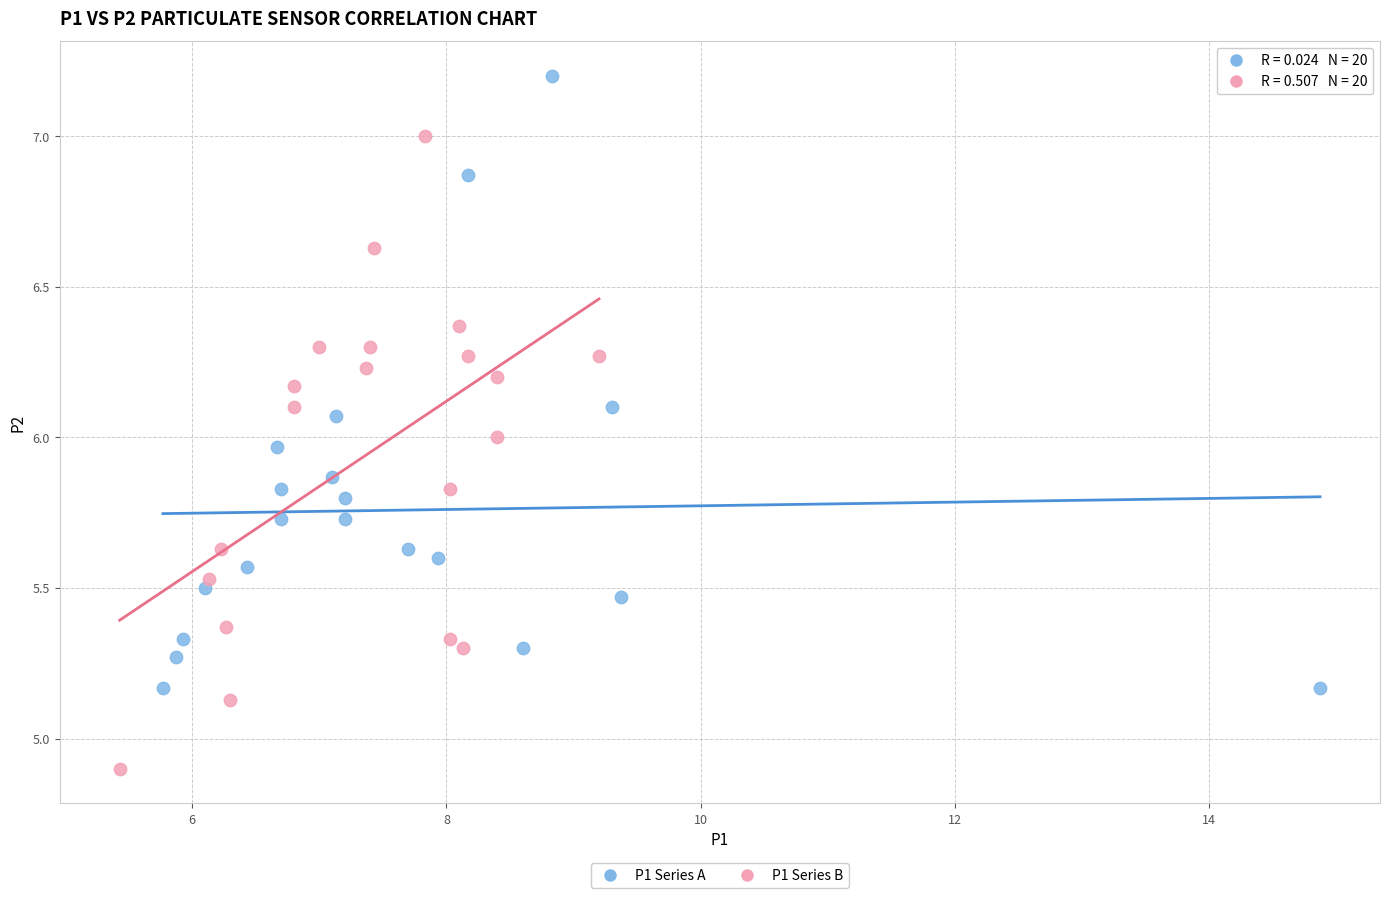

Which series contains the lowest Y value?

P1 Series B